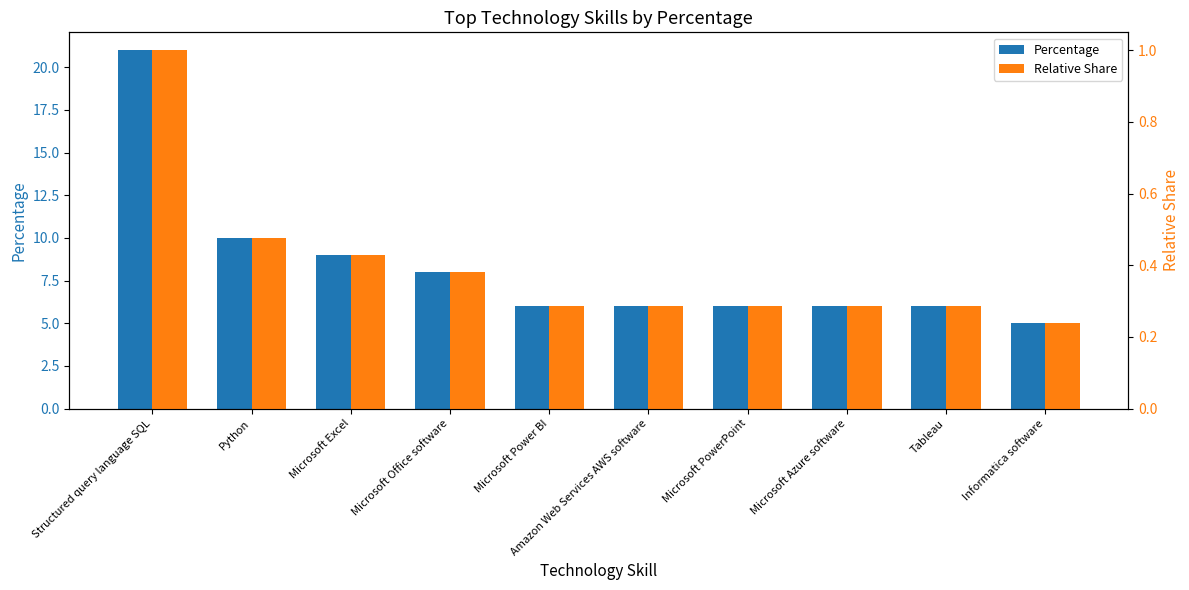

Which series changed the most between Microsoft Excel and Microsoft Office software?

Percentage